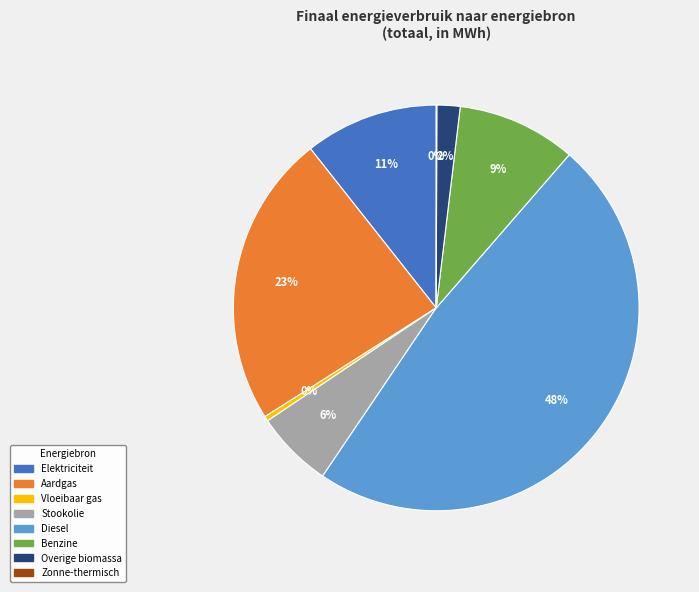

Is there a majority slice in this chart?

No